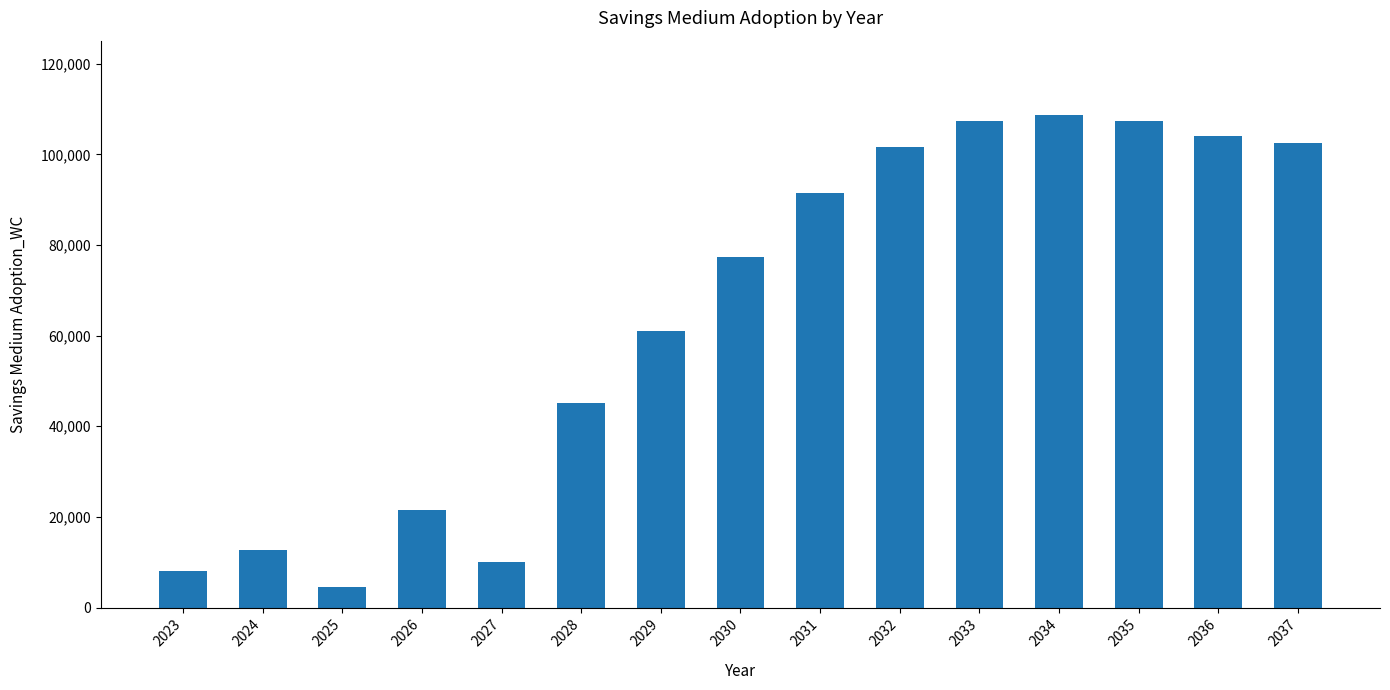

Which label corresponds to the largest value in the chart?

2034